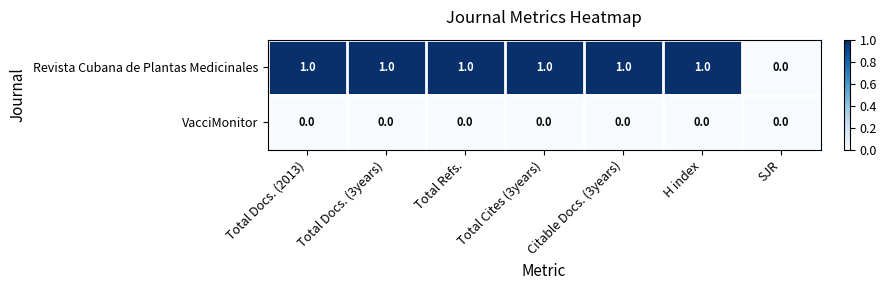

What is the total value across all series at Total Docs. (3years)?

1